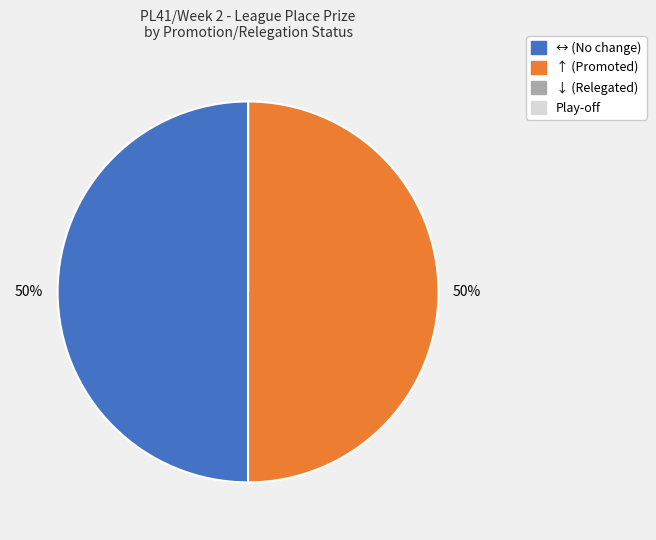

Combined, do ↑ and ↔ account for over 50%?

Yes